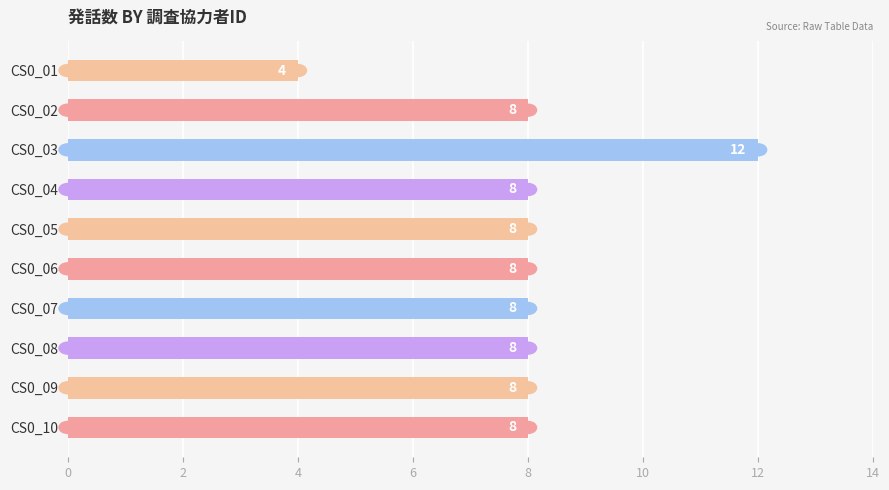

How many data points does each series have?

10